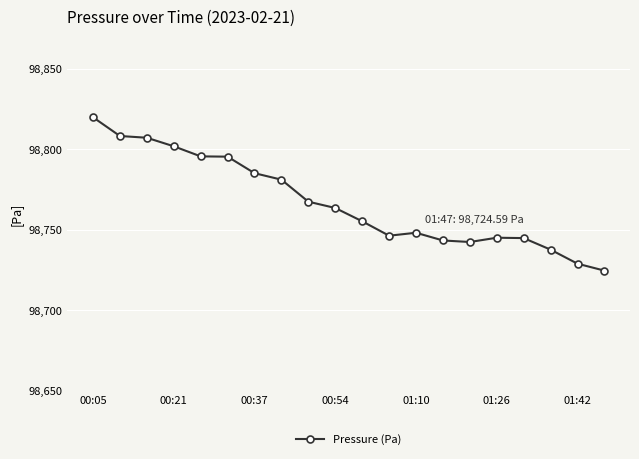

What is the maximum value shown in the chart?

98819.8